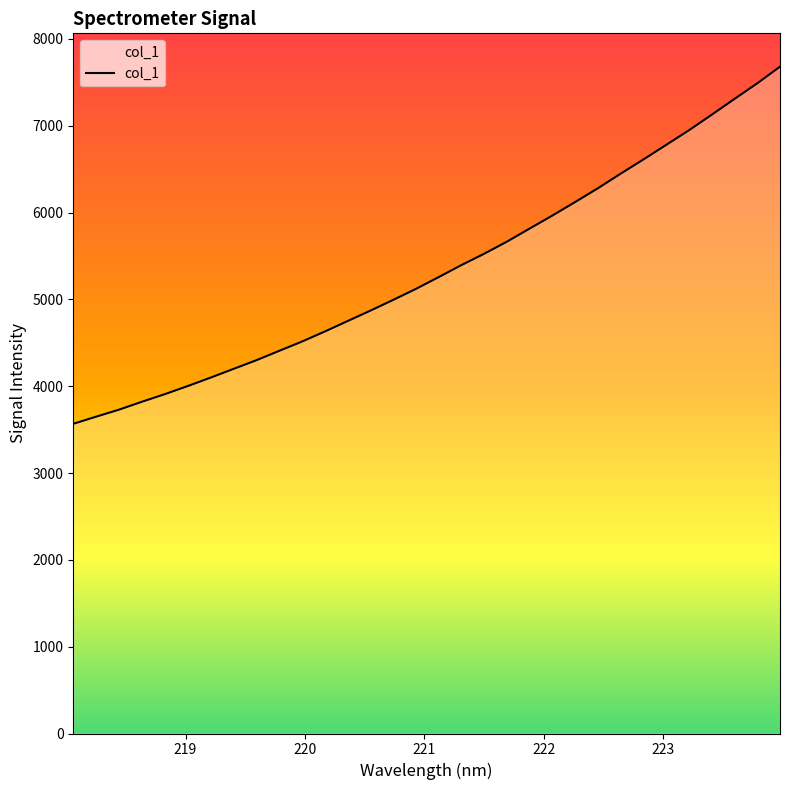

What is the maximum value shown in the chart?

7680.6